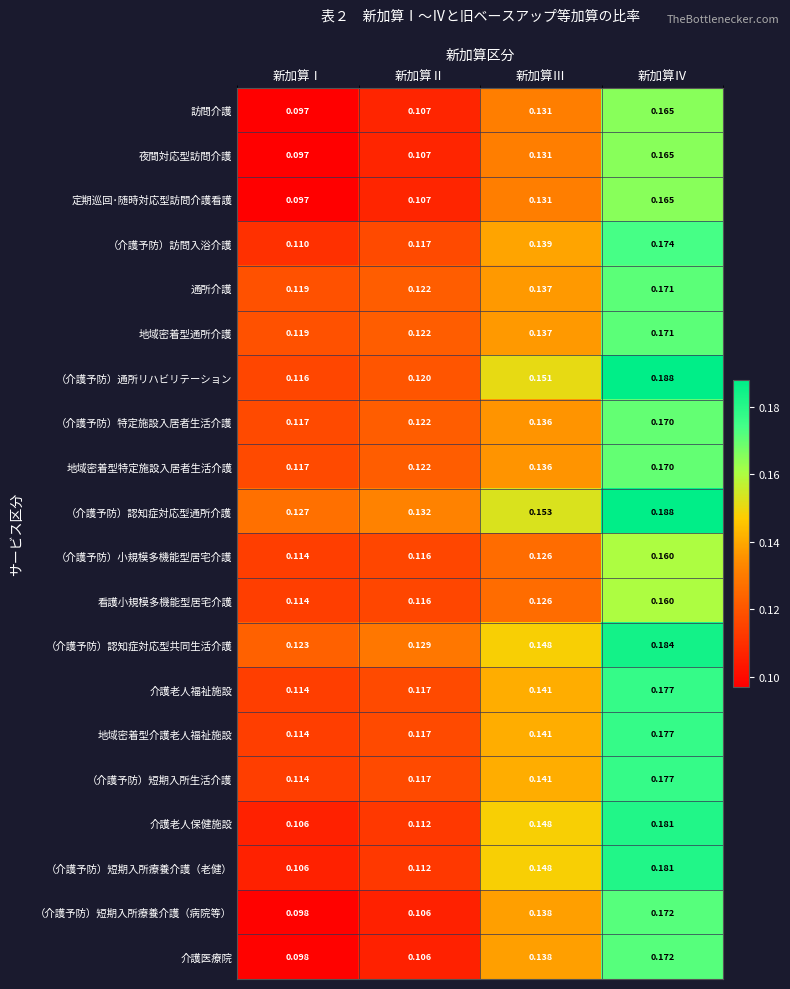

At which label is （介護予防）小規模多機能型居宅介護 closest to 0?

新加算Ⅰ